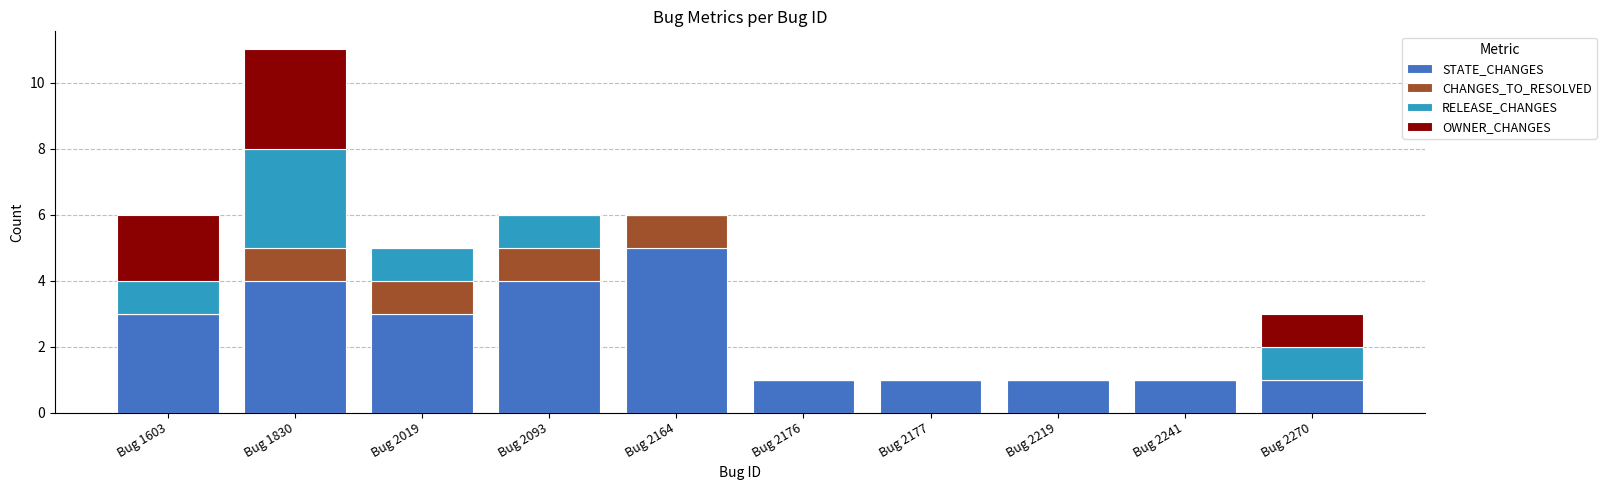

What are all the series names shown in the legend?

STATE_CHANGES, CHANGES_TO_RESOLVED, RELEASE_CHANGES, OWNER_CHANGES